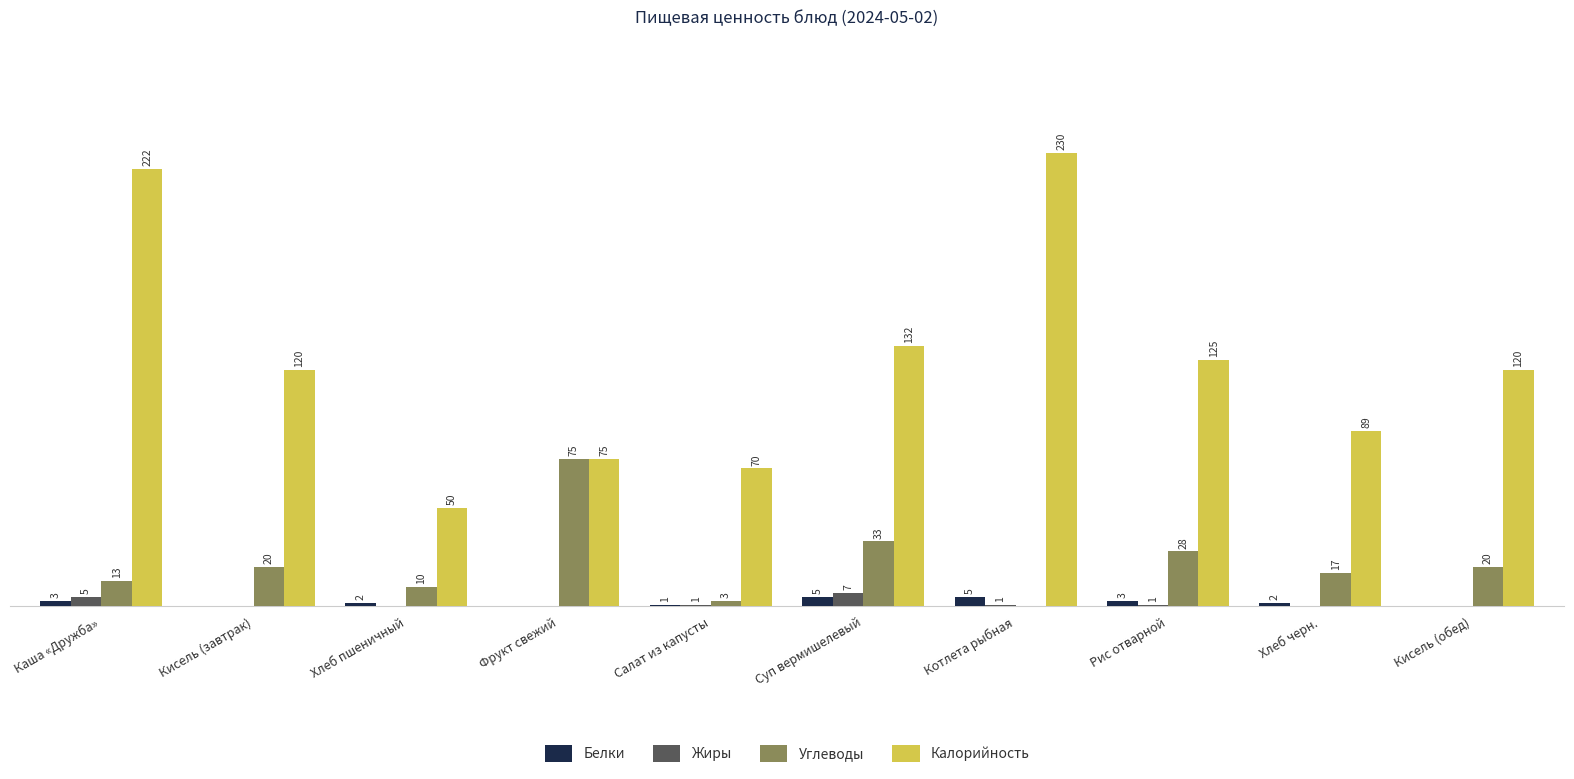

Is the value of Калорийность at Кисель (обед) greater than the value of Белки at Кисель (обед)?

Yes